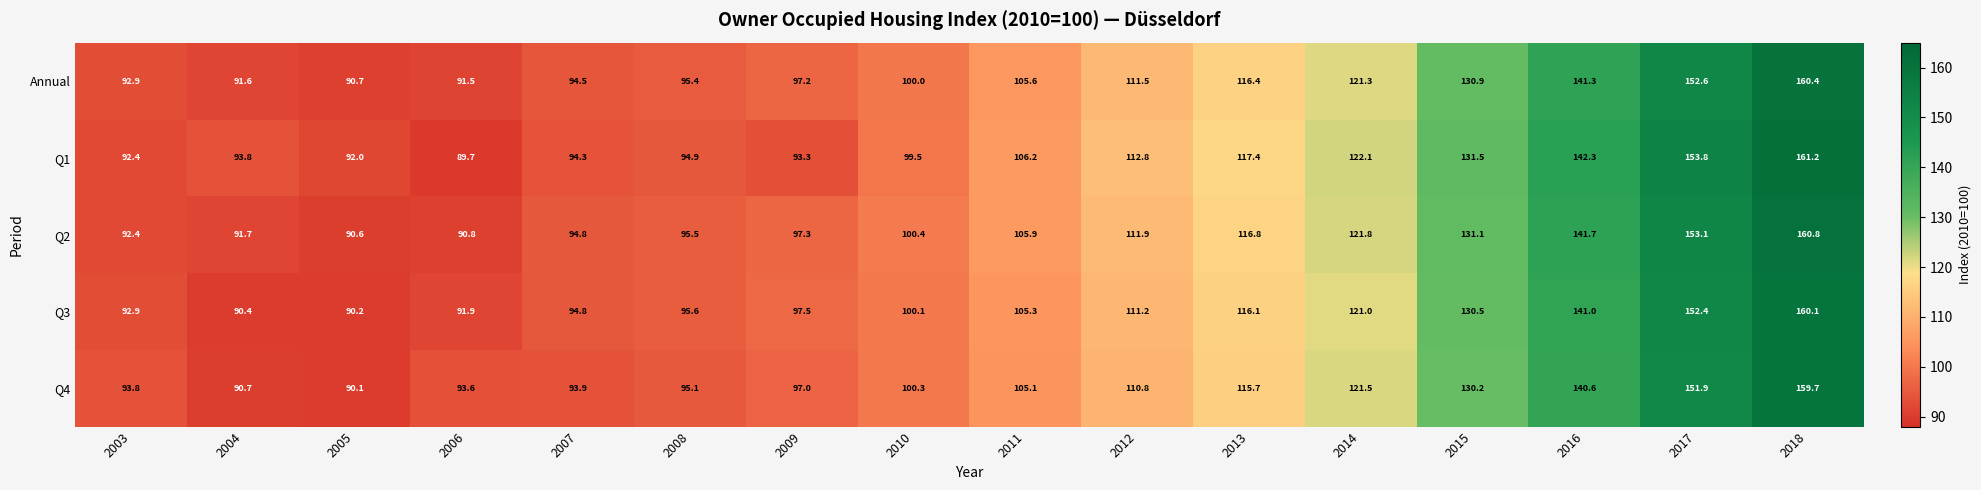

Count the number of data series in this chart.

5